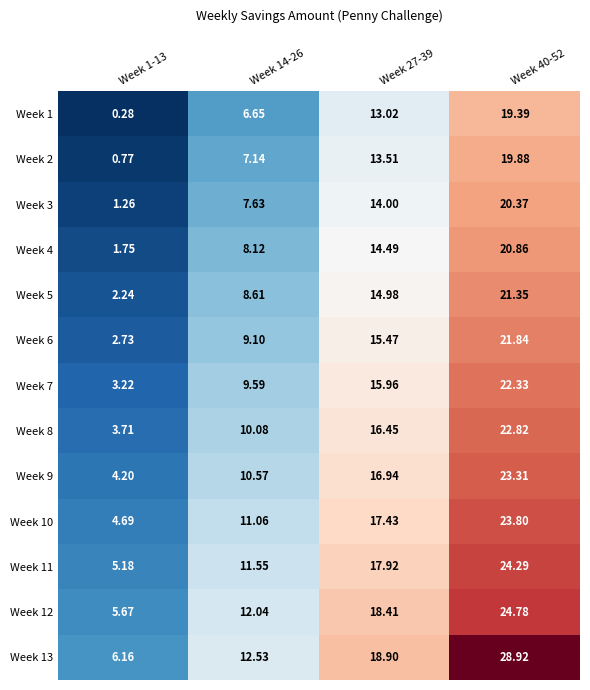

Is the value of Week 2 at Week 27-39 greater than the value of Week 11 at Week 27-39?

No